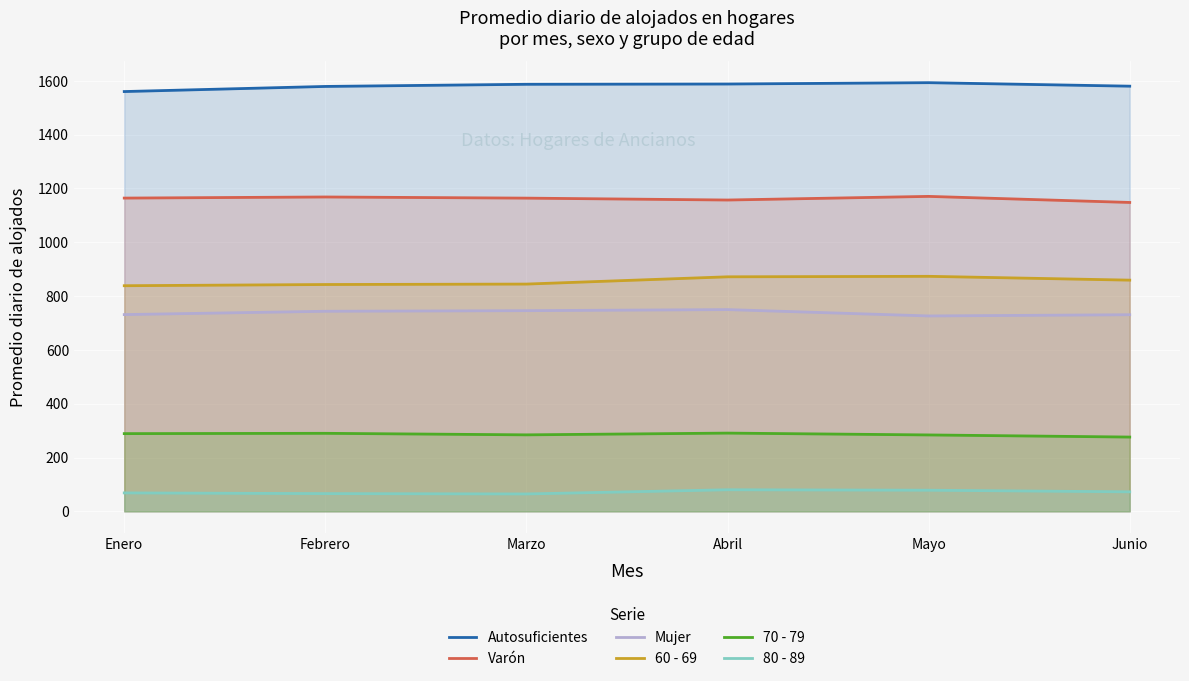

What is the label of the 3rd point from the right?

Abril